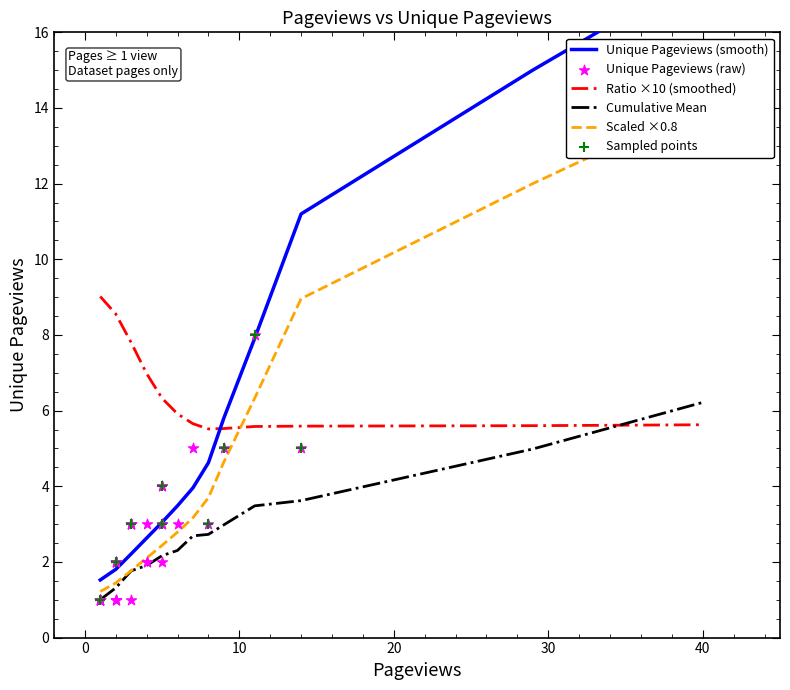

What is the ratio of the value at 40 to the value at 2?

21.0